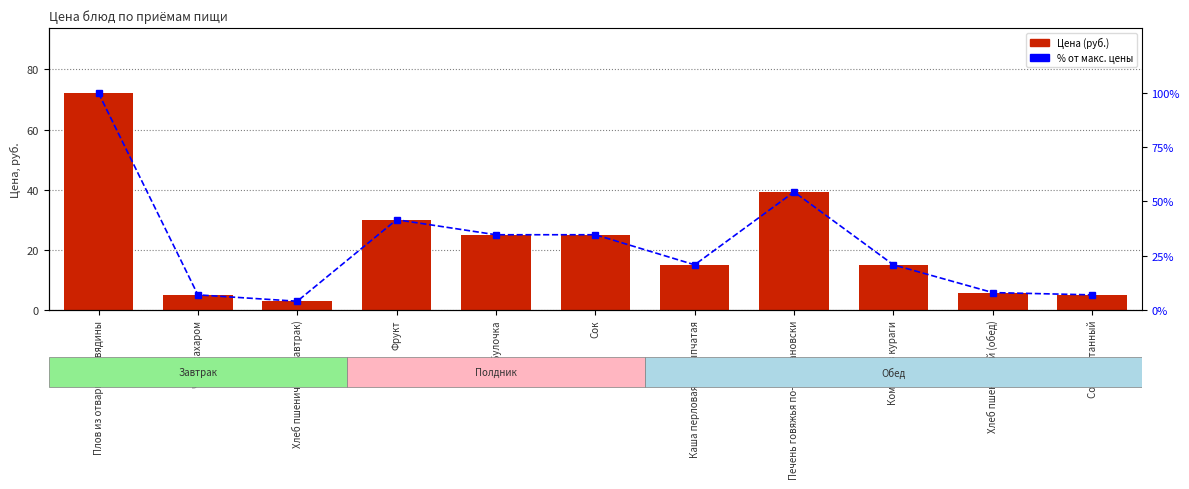

What position from the left is Соус сметанный?

11